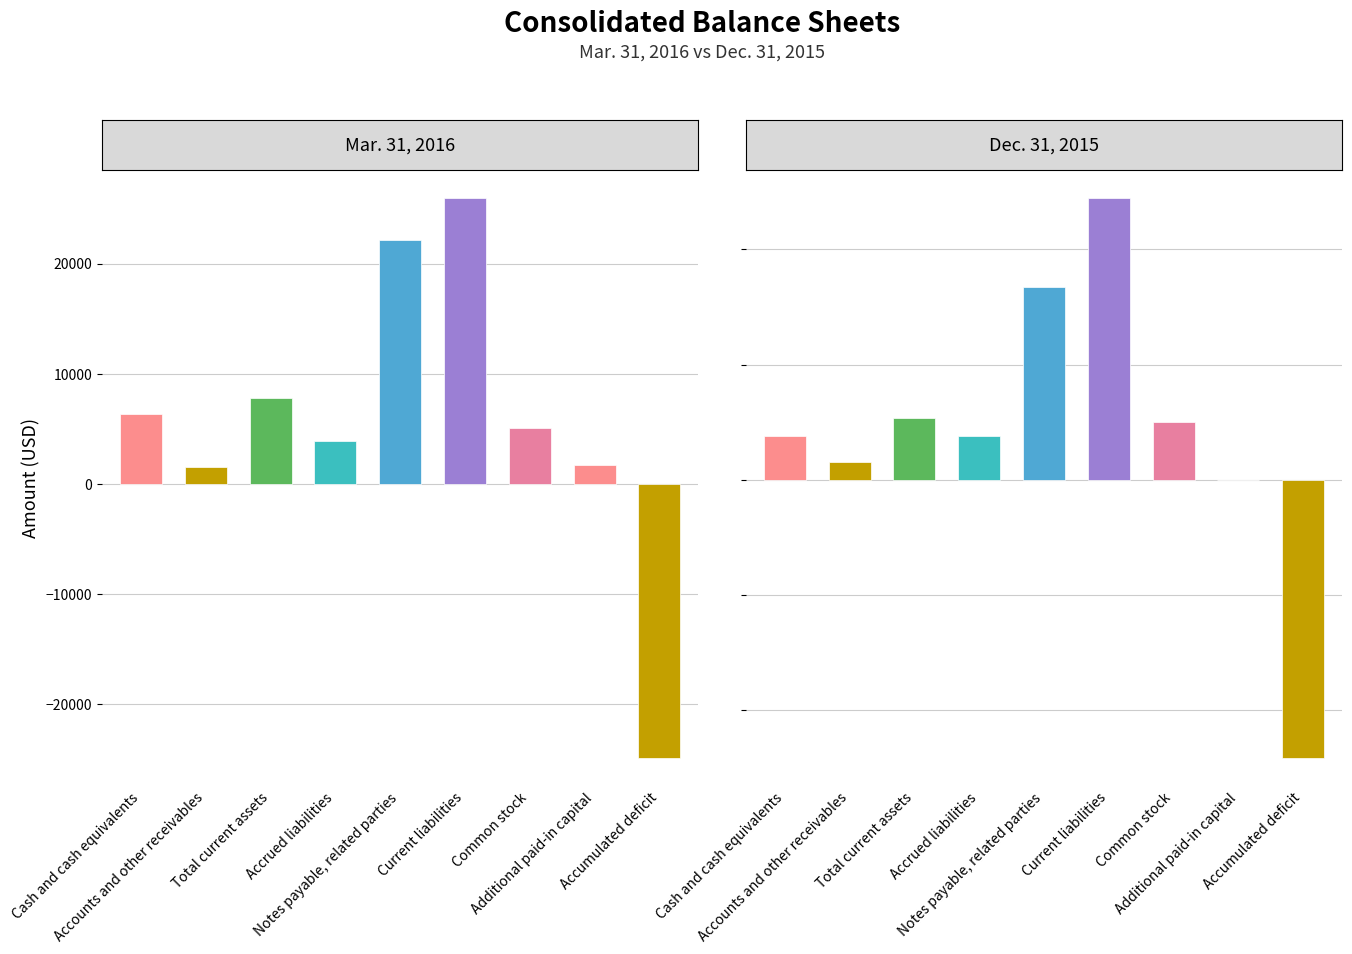

What is the average value of the Dec. 31, 2015 series?

4080